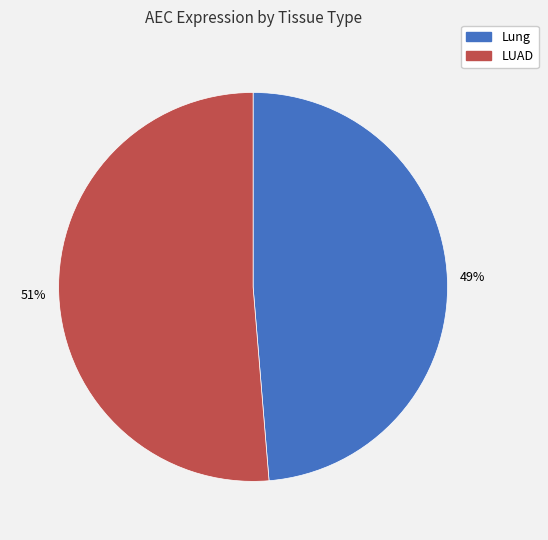

Which slice represents more than half of the pie?

LUAD